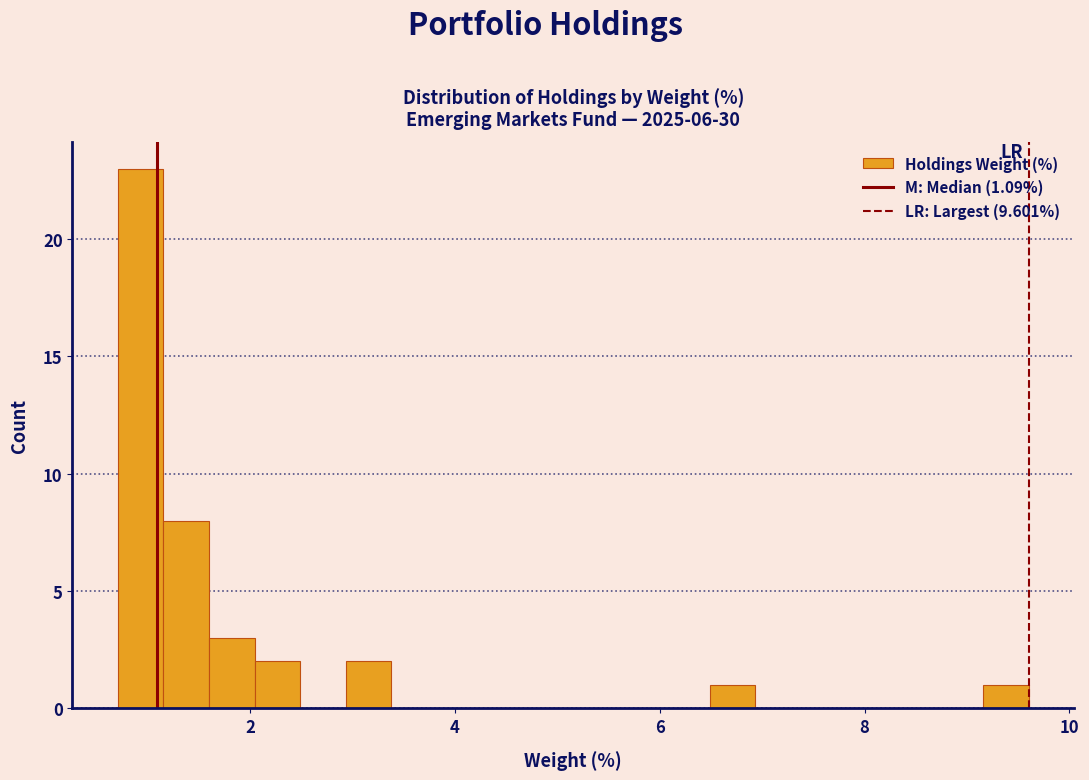

Around what value on the x-axis is the tallest bar? Give the approximate position of its centre, as read against the axis.

1.0